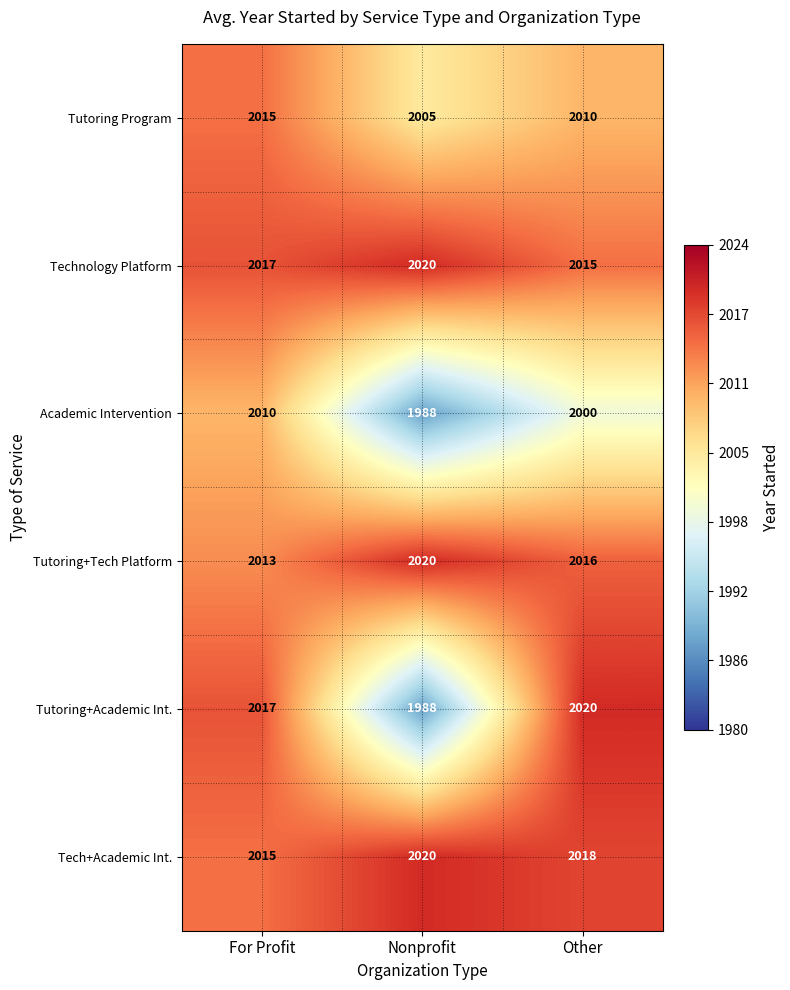

What is the approximate value of Tech+Academic Int. at Nonprofit?

2020